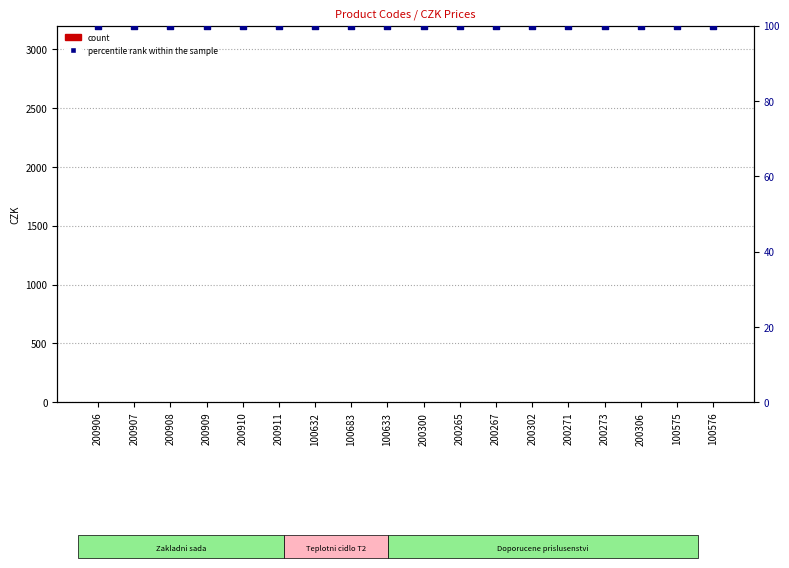

Which series reaches the maximum Y coordinate?

percentile rank within the sample